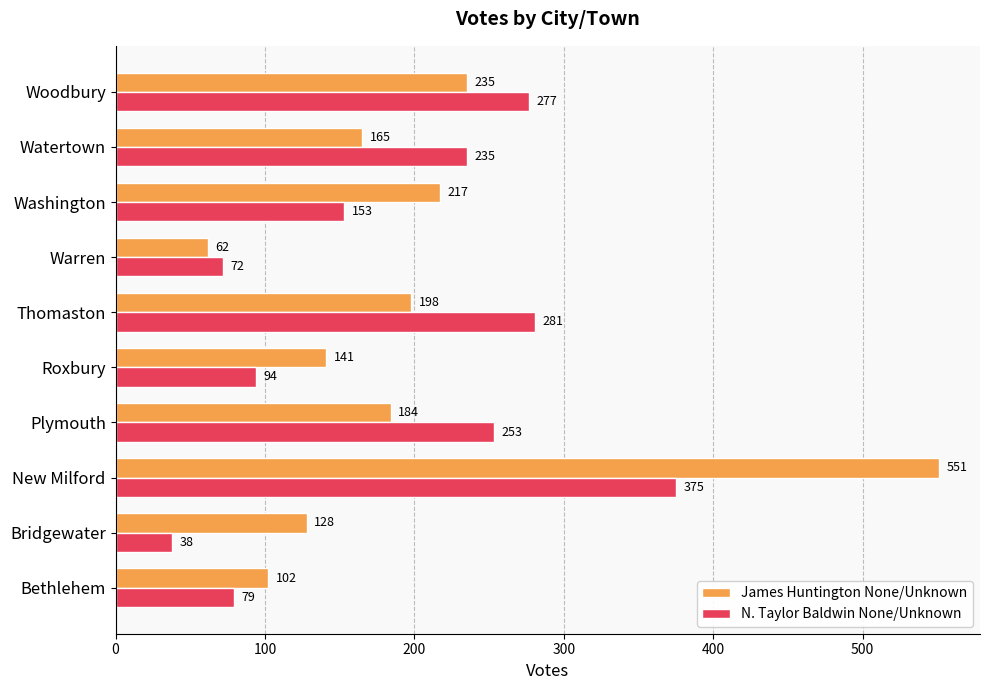

Where is James Huntington None/Unknown nearest to the value 306?

Woodbury